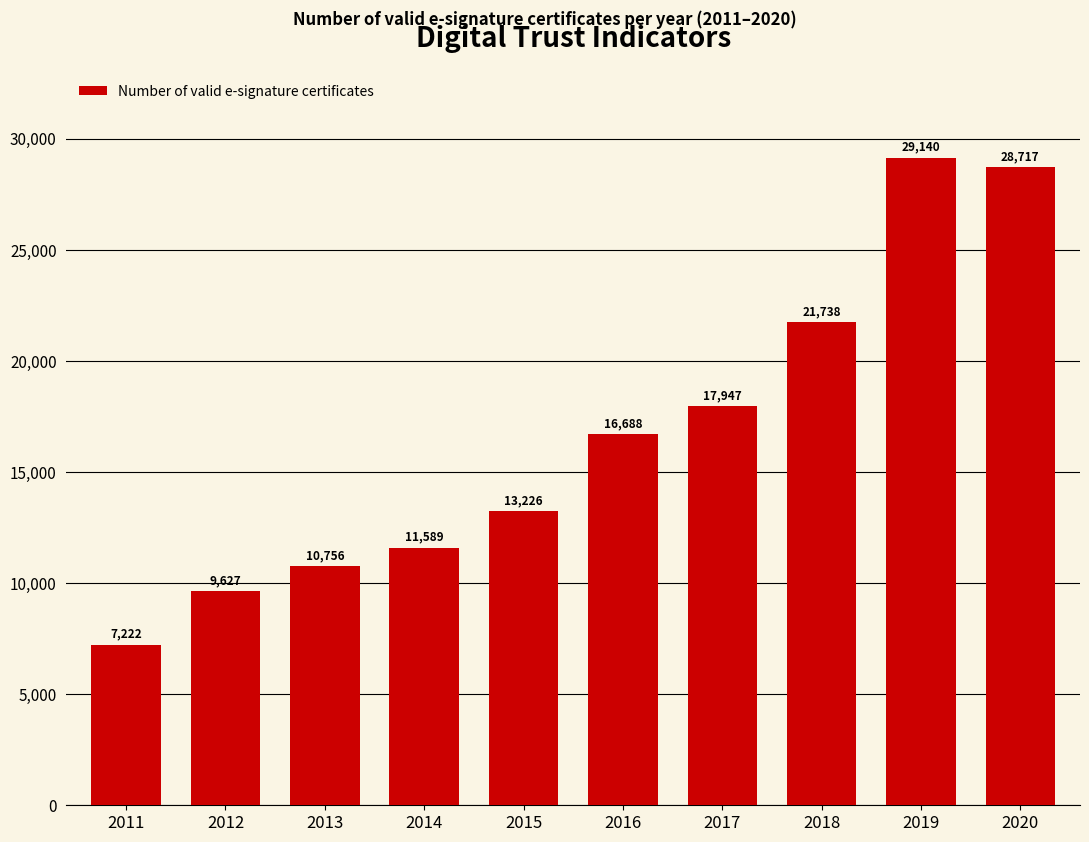

Read the value at 2011, to the nearest 10.

7220